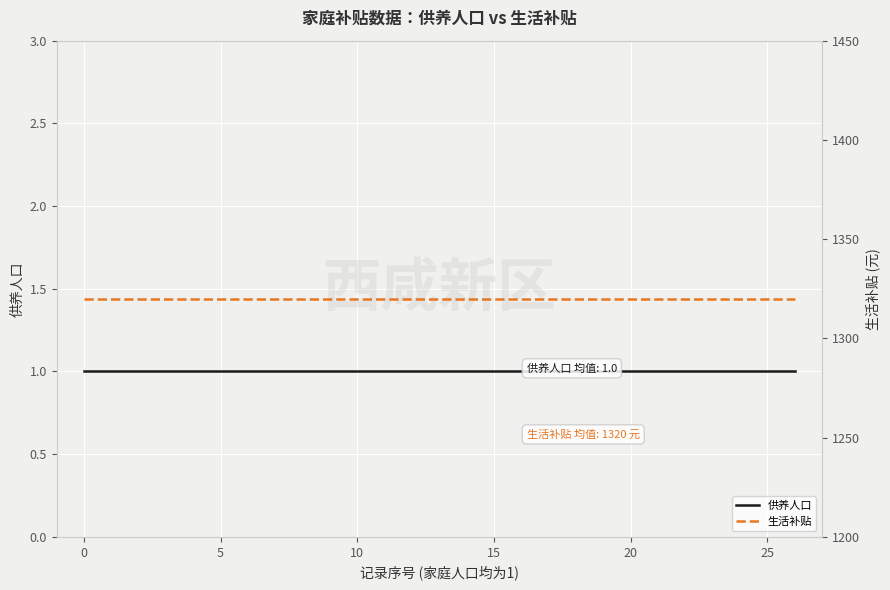

True or false: 供养人口 has more than 1 interior local peaks.

False